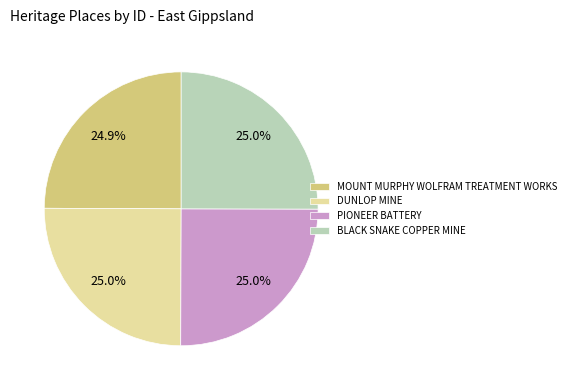

To the nearest percent, what portion does BLACK SNAKE COPPER MINE represent?

25%